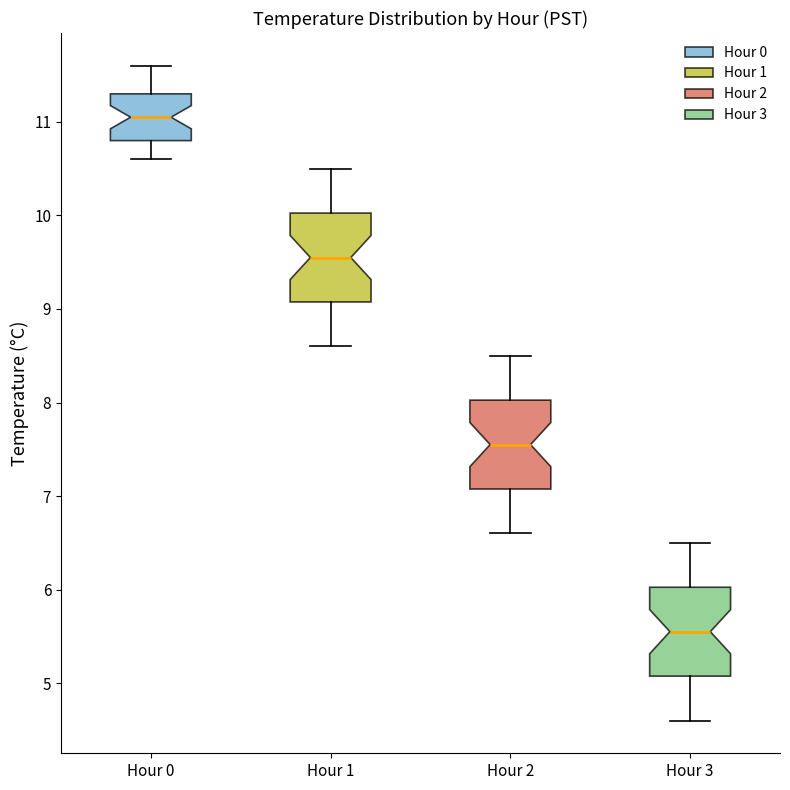

Where is the upper edge of the box for Hour 3 on the y-axis? The values are not printed on the chart, so give them approximately, as read against the axis.

6.0